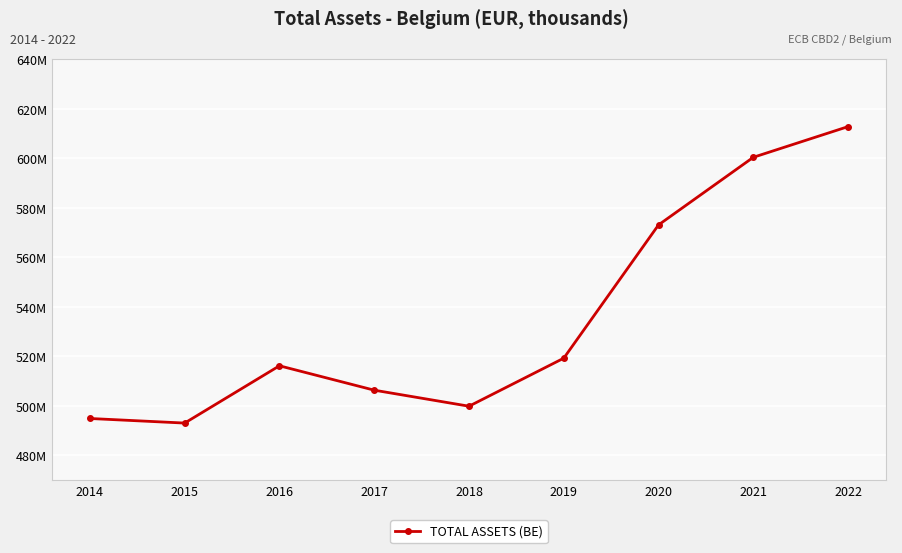

List the labels in order of value, smallest first.

2015, 2014, 2018, 2017, 2016, 2019, 2020, 2021, 2022